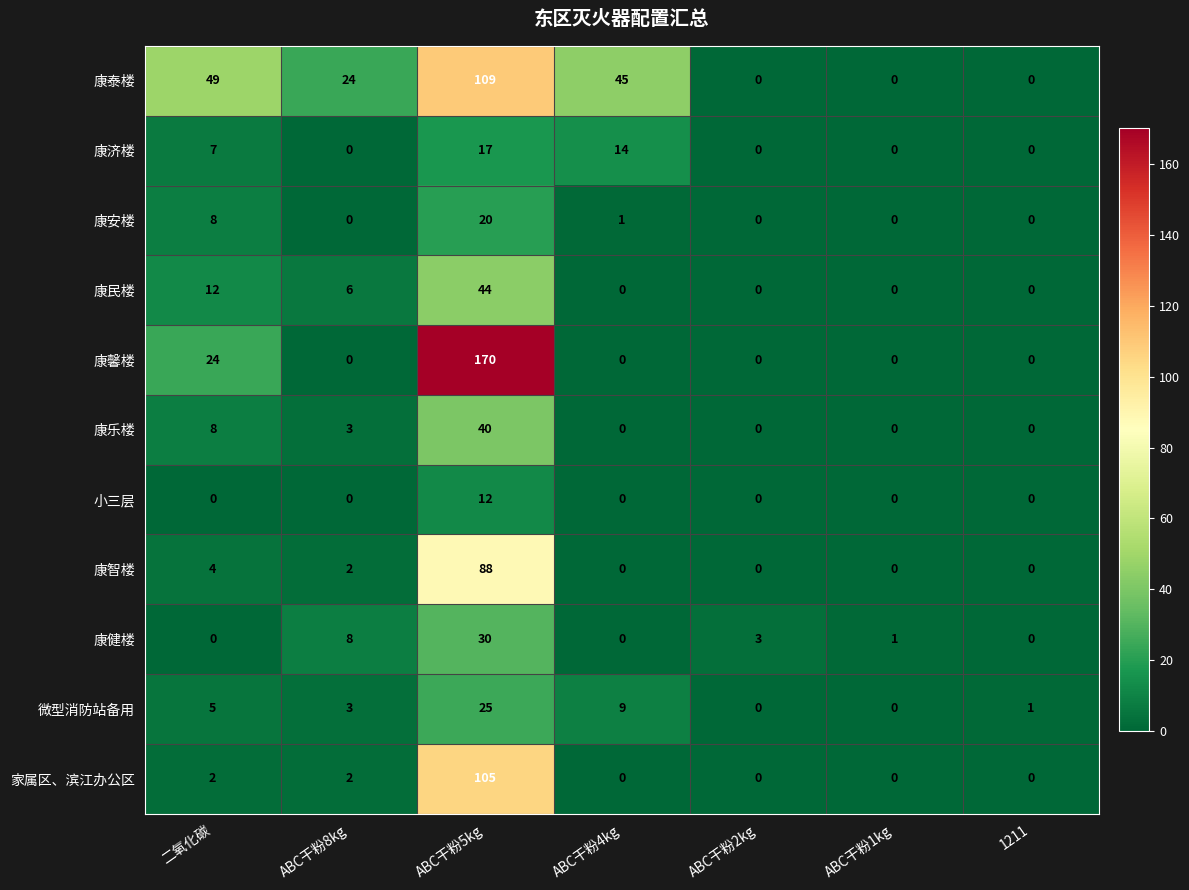

The value of 家属区、滨江办公区 at ABC干粉5kg is 172. True or false?

False